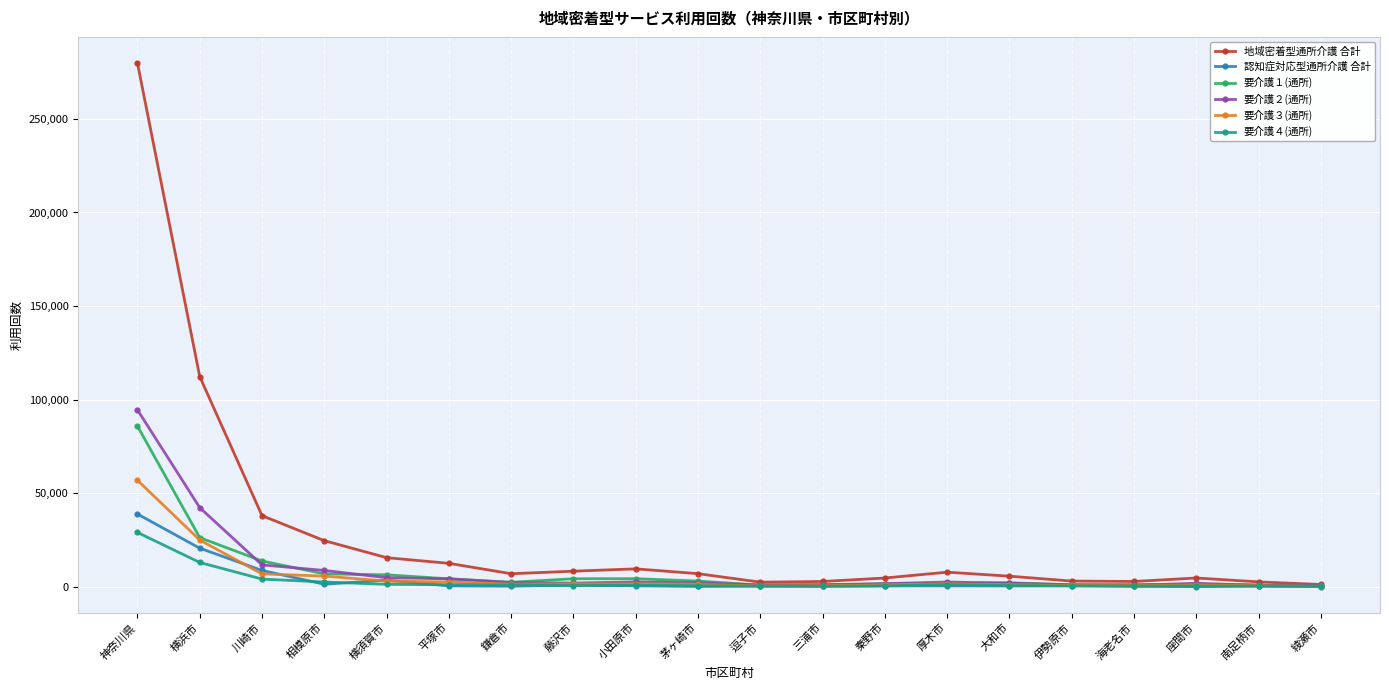

Is it true that 要介護１(通所) equals 85796 at 神奈川県?

True